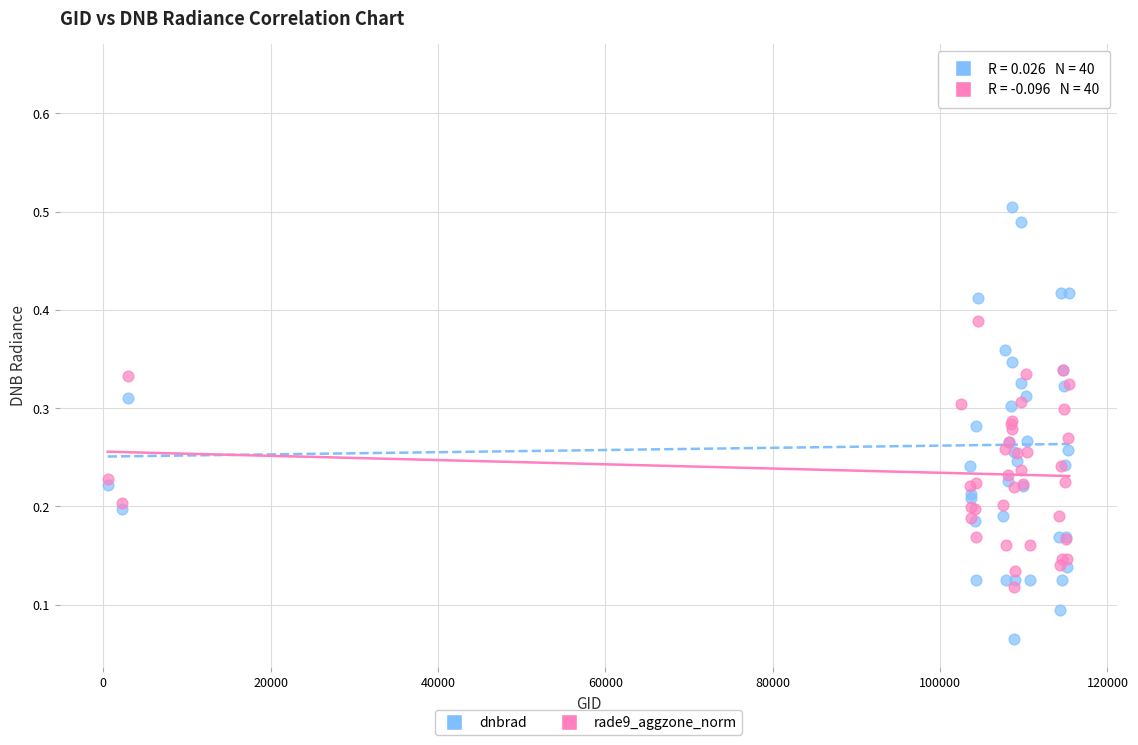

Which series has the widest spread of Y values?

dnbrad